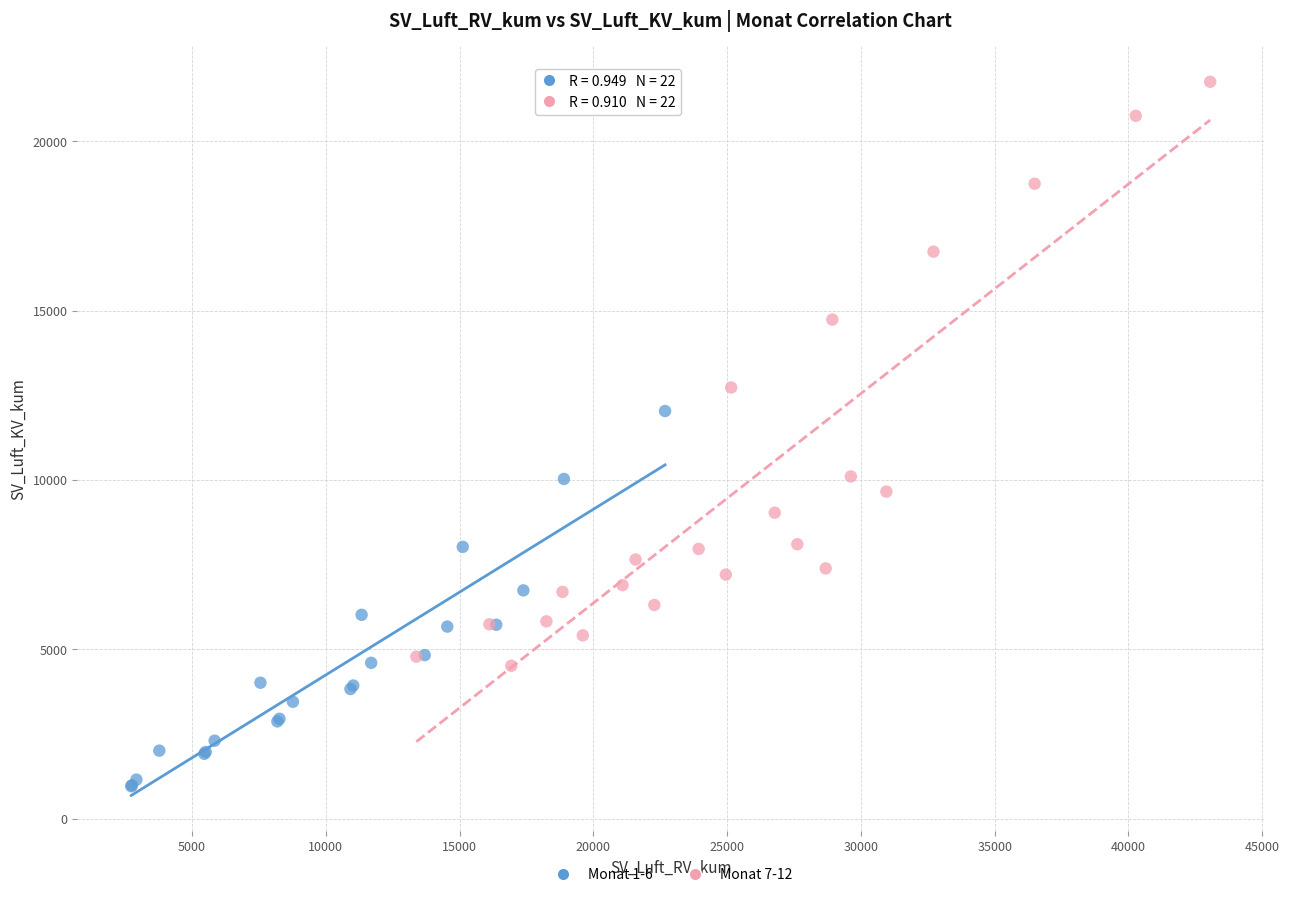

Which series reaches the maximum Y coordinate?

Monat 7-12